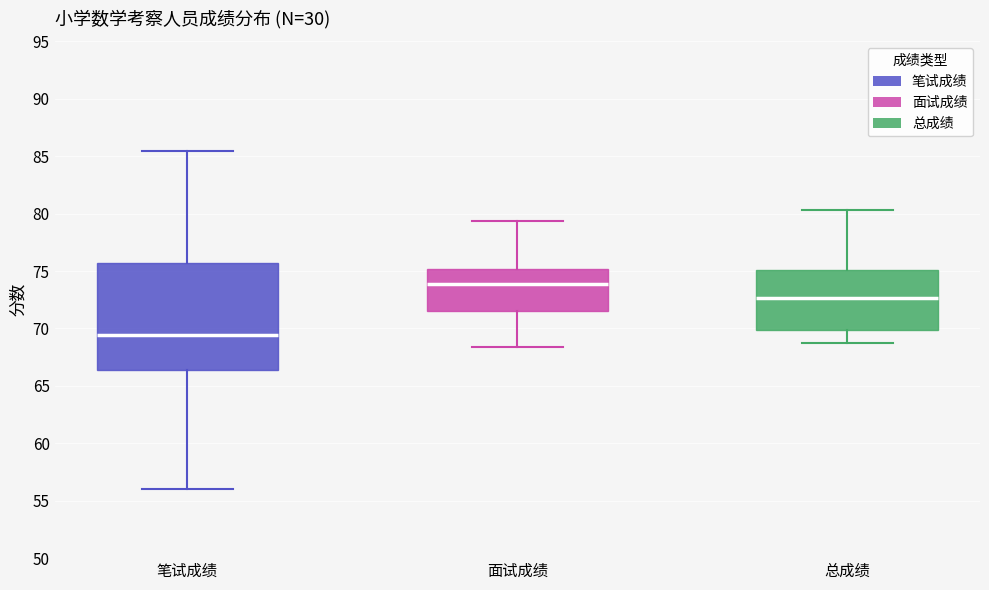

Comparing the boxes themselves (not the whiskers), which one is the tallest?

笔试成绩